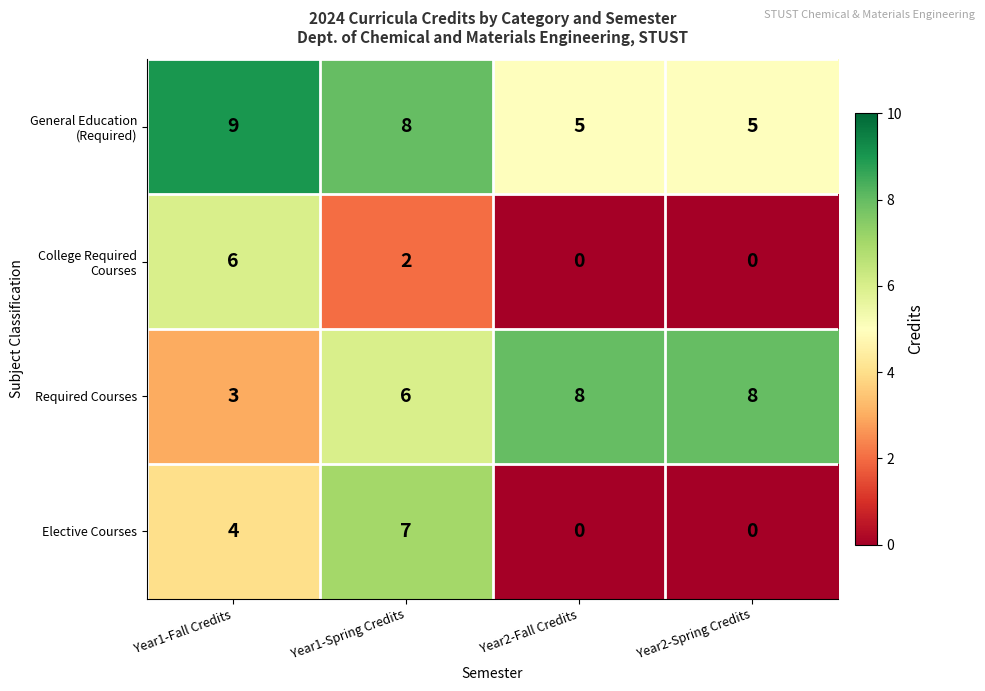

Which series has the largest range (max minus min)?

Elective Courses